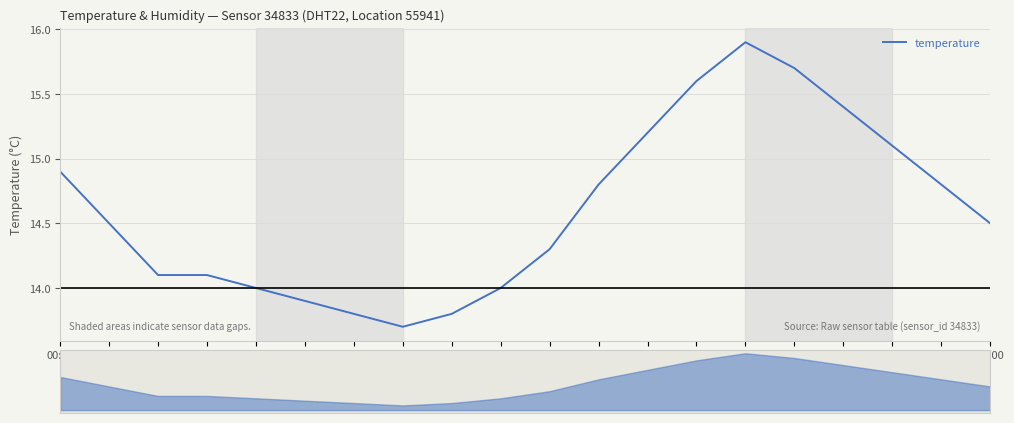

What is the smallest value displayed?

13.7